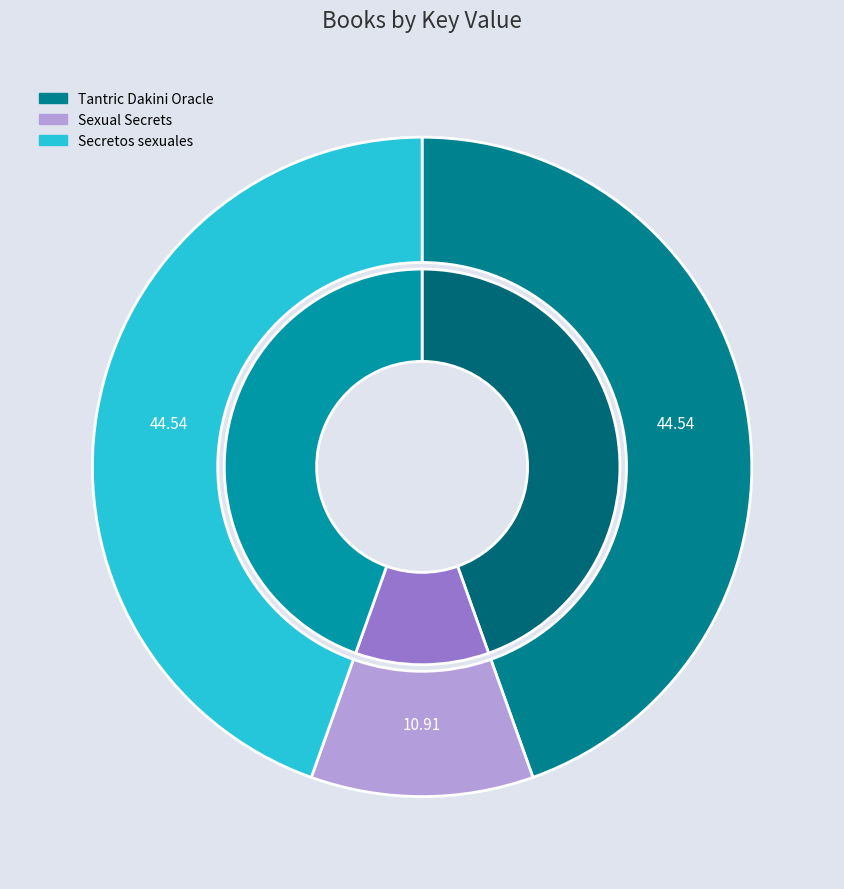

What percentage is the Tantric Dakini Oracle slice, to the nearest percent?

45%